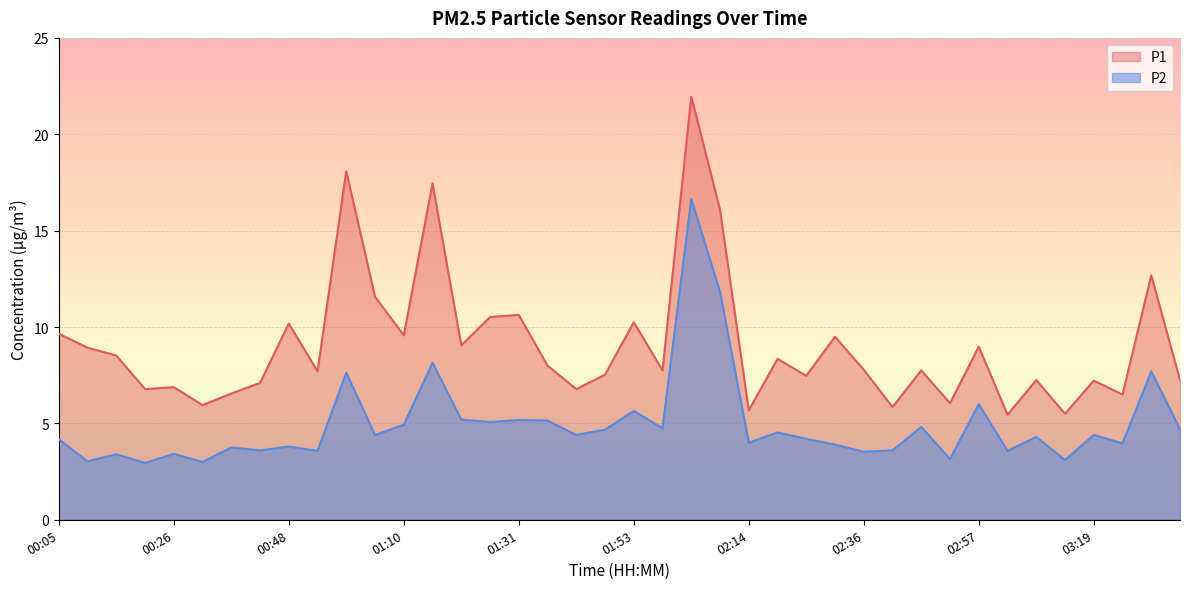

Reading left to right, transcribe all the data shown in this chart.

P1: 00:05=9.7	00:10=8.9	00:16=8.5	00:21=6.8	00:26=6.9	00:32=6.0	00:37=6.5	00:43=7.1	00:48=10.2	00:53=7.7	00:59=18.1	01:04=11.6	01:10=9.6	01:15=17.4	01:20=9.1	01:26=10.5	01:31=10.6	01:37=8.0	01:42=6.8	01:47=7.5	01:53=10.2	01:58=7.8	02:04=21.9	02:09=16.1	02:14=5.7	02:20=8.3	02:25=7.5	02:30=9.5	02:36=7.8	02:41=5.8	02:47=7.8	02:52=6.0	02:57=9.0	03:03=5.5	03:08=7.2	03:14=5.5	03:19=7.2	03:24=6.5	03:30=12.7	03:35=7.2
P2: 00:05=4.2	00:10=3.0	00:16=3.4	00:21=3.0	00:26=3.4	00:32=3.0	00:37=3.8	00:43=3.6	00:48=3.8	00:53=3.6	00:59=7.6	01:04=4.4	01:10=4.9	01:15=8.2	01:20=5.2	01:26=5.1	01:31=5.2	01:37=5.2	01:42=4.4	01:47=4.7	01:53=5.7	01:58=4.8	02:04=16.6	02:09=11.8	02:14=4.0	02:20=4.5	02:25=4.2	02:30=3.9	02:36=3.5	02:41=3.6	02:47=4.8	02:52=3.1	02:57=6.0	03:03=3.6	03:08=4.3	03:14=3.1	03:19=4.4	03:24=4.0	03:30=7.7	03:35=4.7